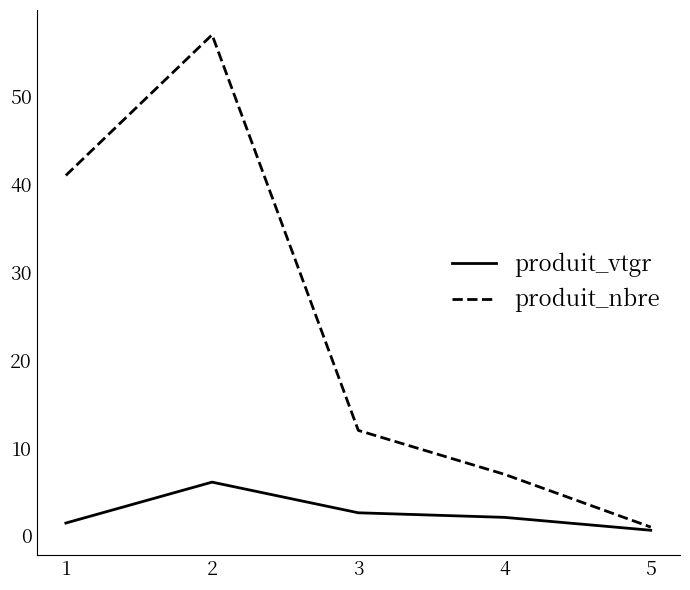

Which series has the largest range (max minus min)?

produit_nbre